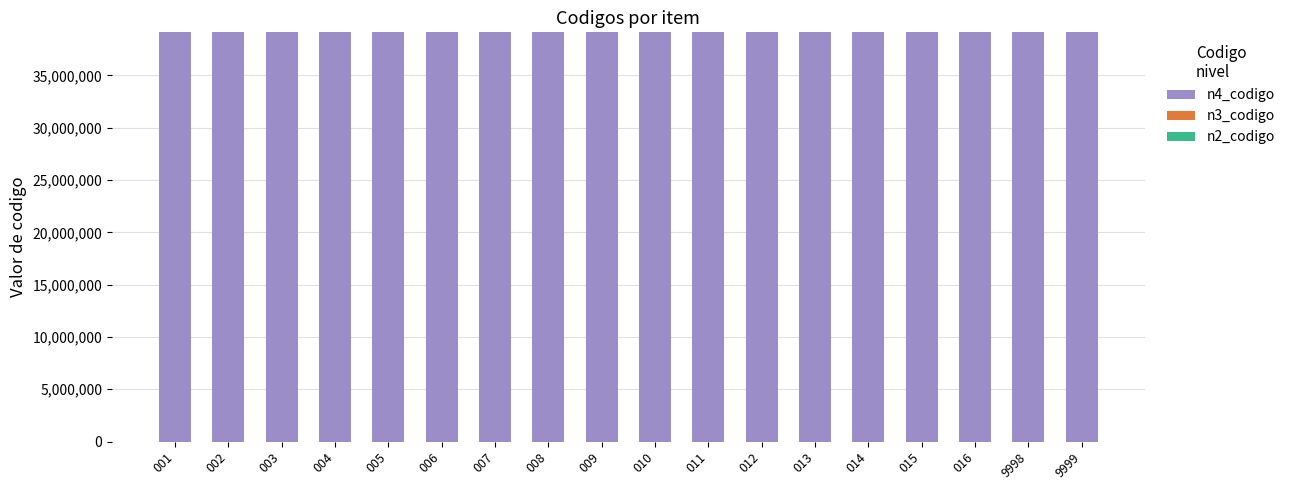

How many bars are there in total?

54